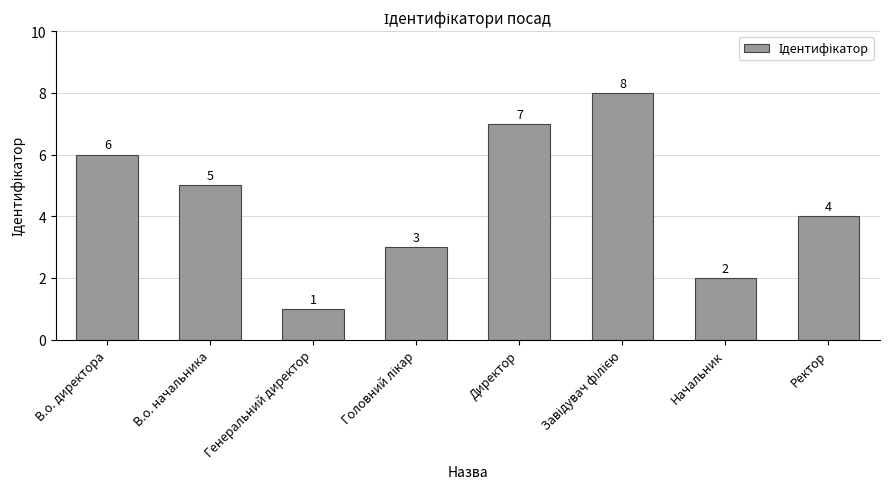

How many categories are shown in the chart?

8